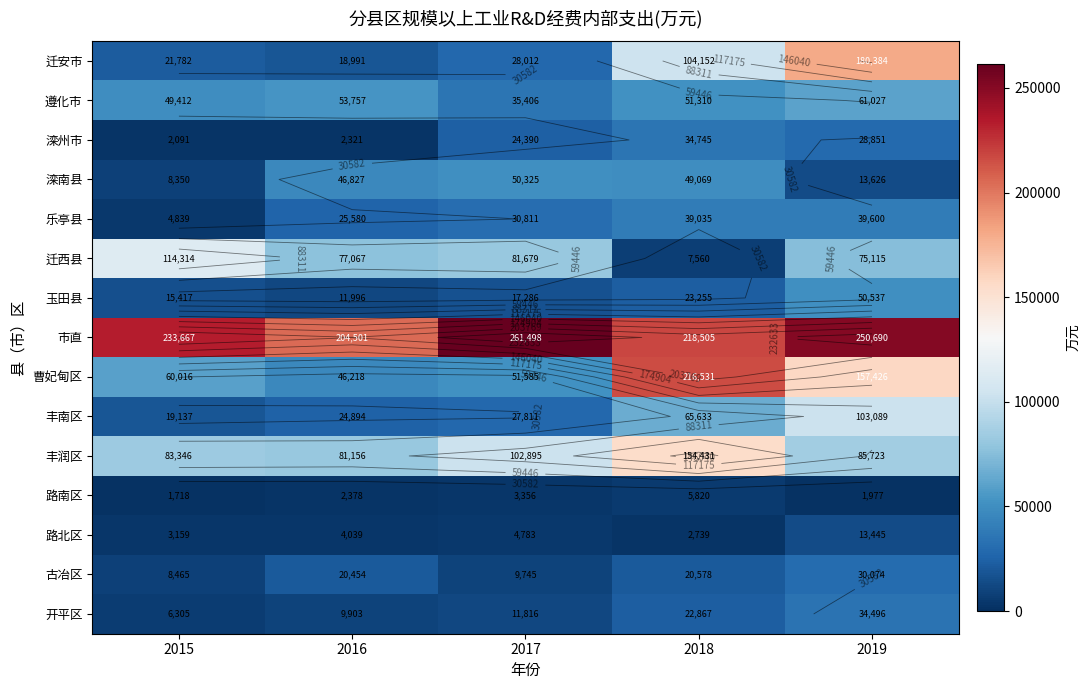

What is the difference between the highest and lowest values at 2015?

231949